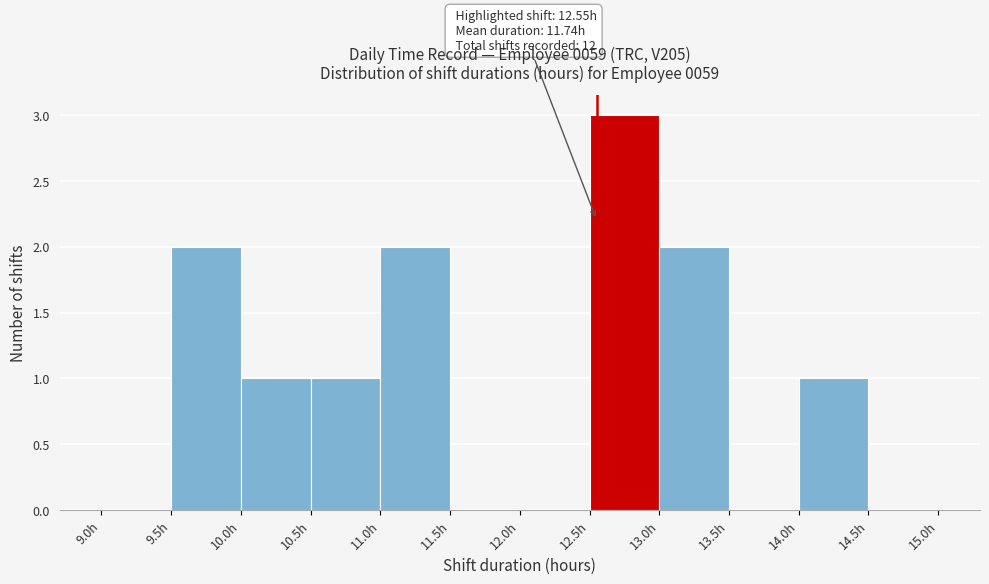

Over which range of the x-axis is the bar tallest?

12.5 to 13.0